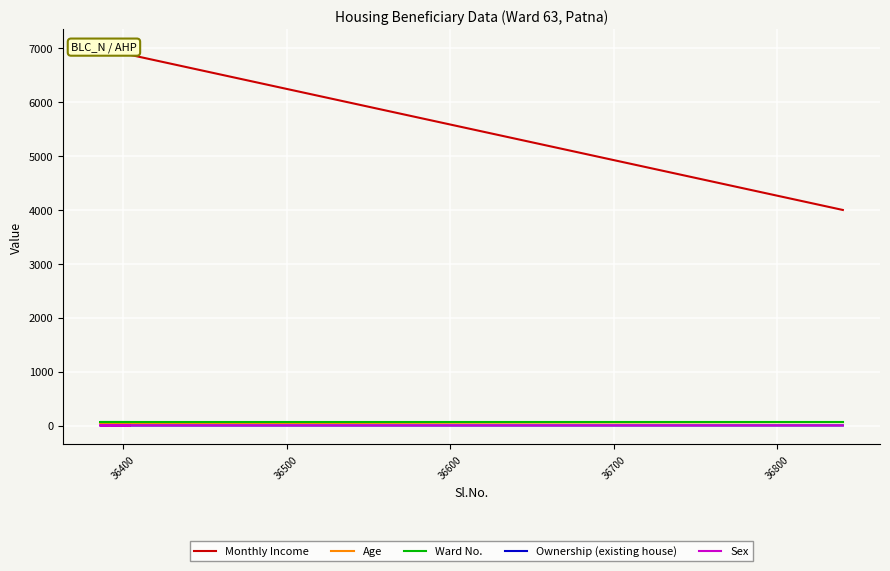

Is the value of Ward No. at 18 greater than the value of Sex at 36300?

Yes